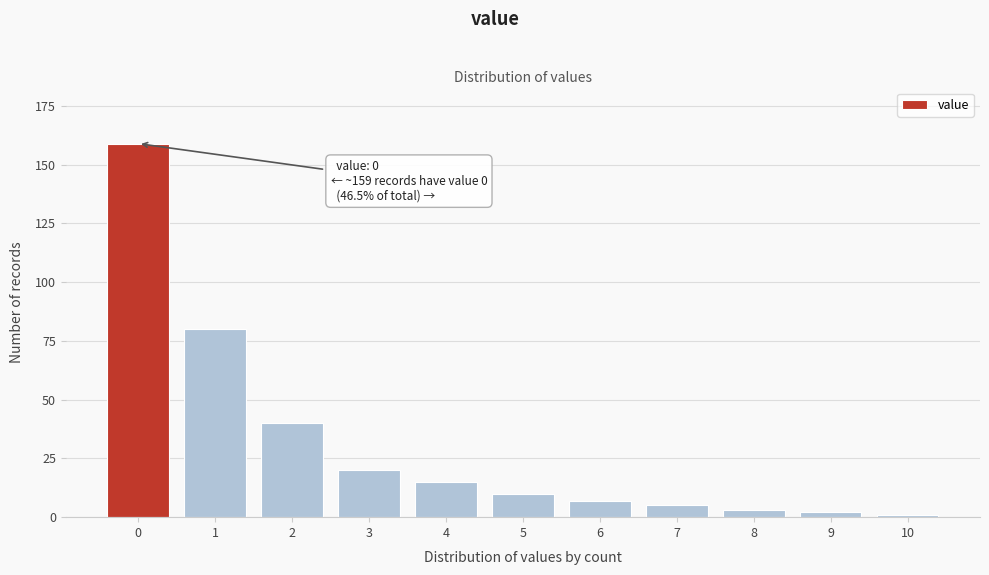

Reading left to right, list all the values displayed in this chart.

0=159	1=80	2=40	3=20	4=15	5=10	6=7	7=5	8=3	9=2	10=1